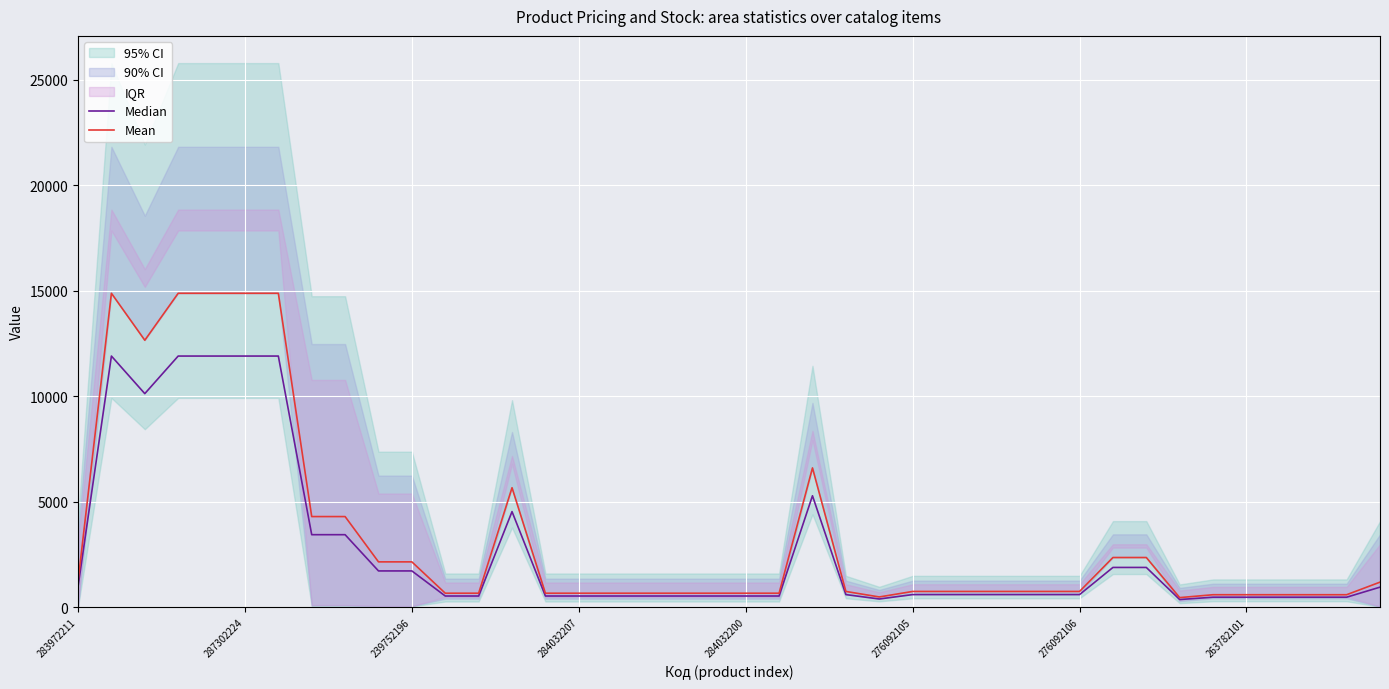

At how many categories does at least one series exceed 12366?

6